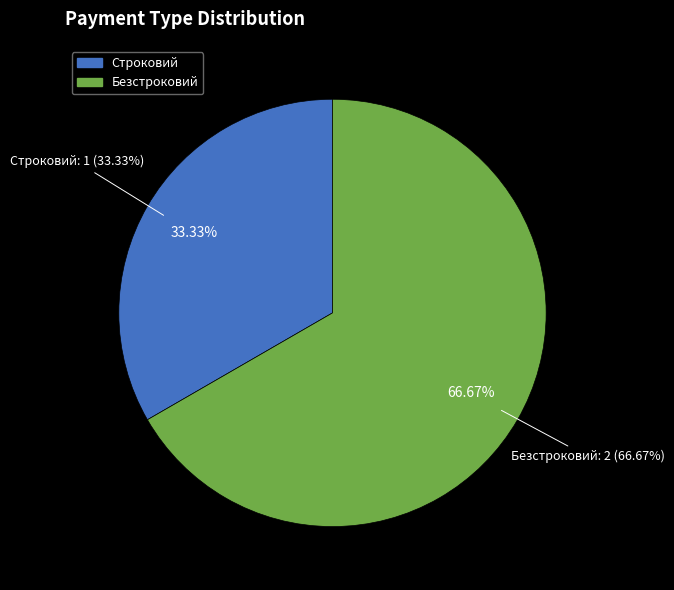

The Безстроковий slice represents 60% of the pie. True or false?

False